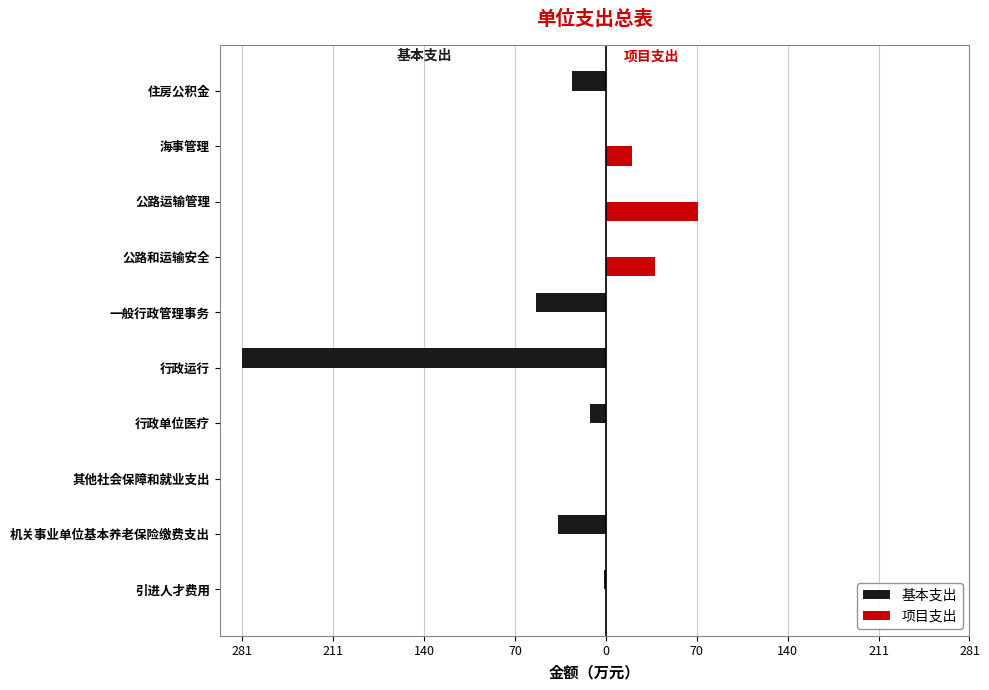

What are all the series names shown in the legend?

基本支出, 项目支出